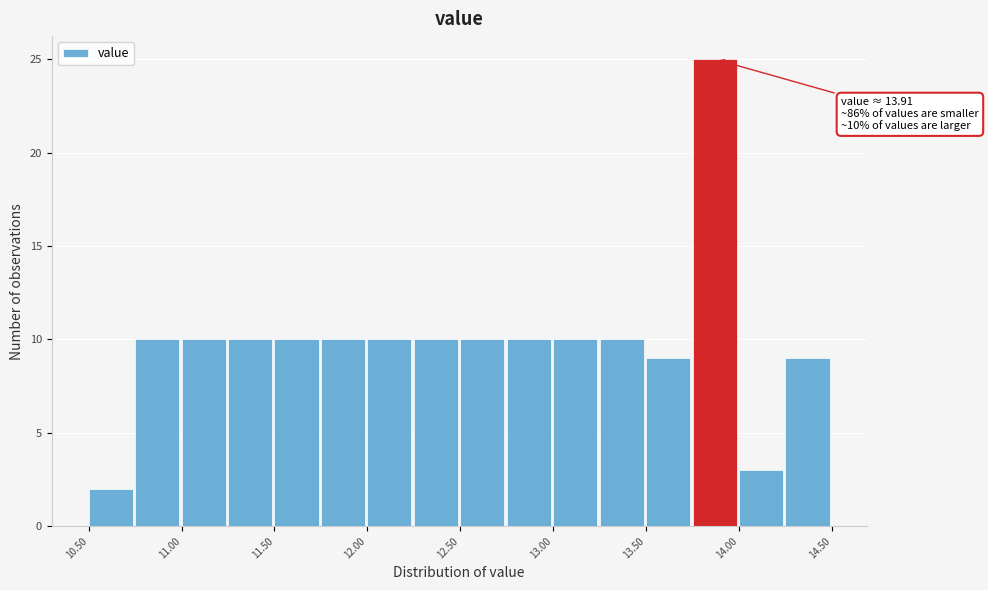

Which range on the x-axis has the tallest bar?

13.75 to 14.00